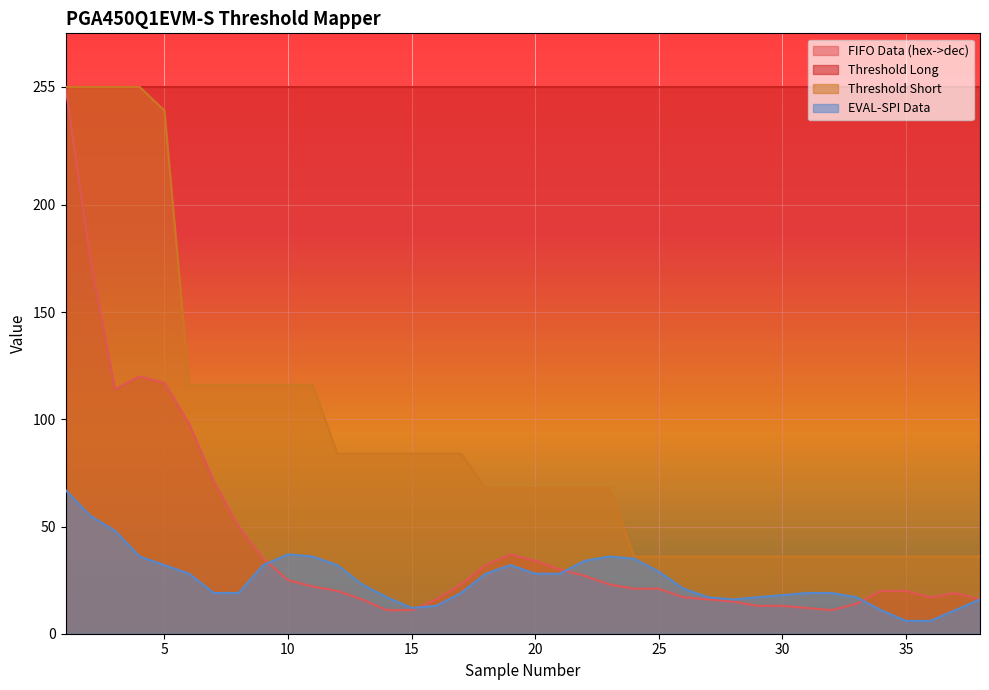

What is the sum of the FIFO Data (hex->dec) values at 25 and 15?

32